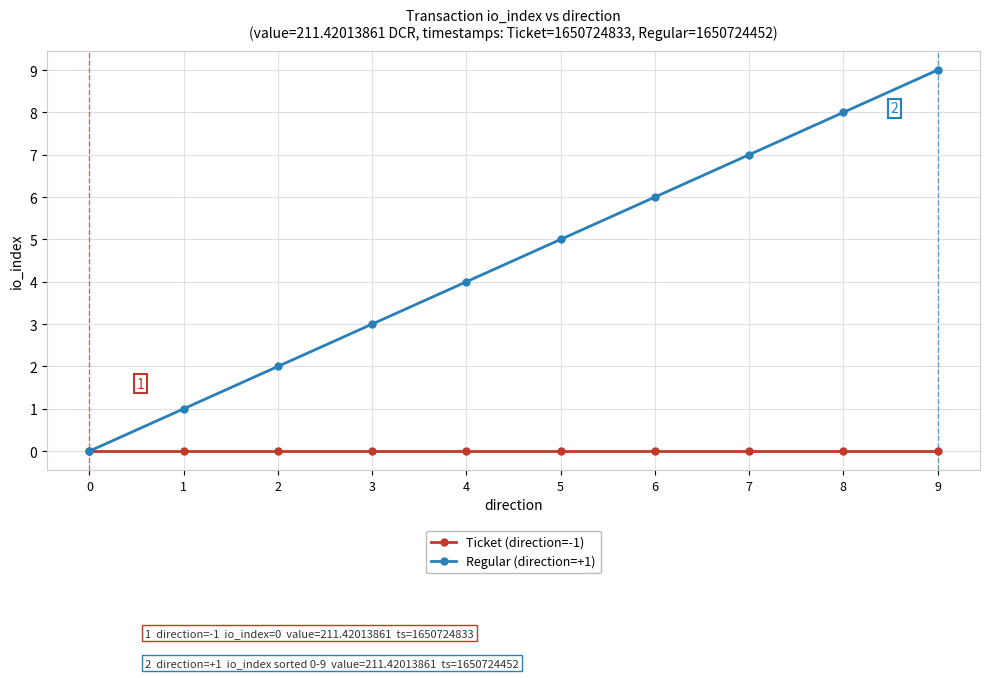

What is the maximum value for Regular (direction=+1)?

9